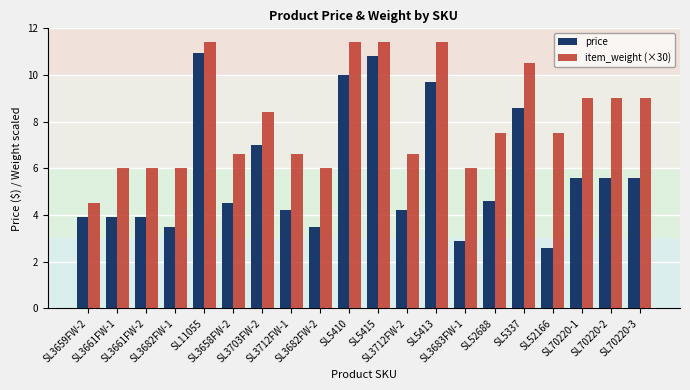

True or false: item_weight (×30) has a value of 7.1 at SL3659FW-2.

False